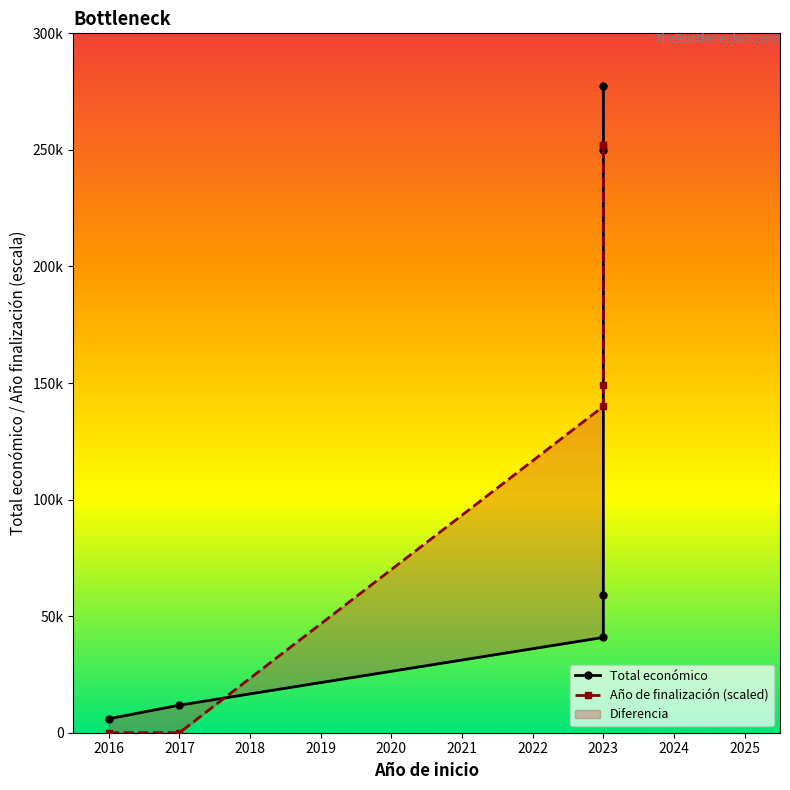

Is it true that Total económico equals 32595.6 at 2019?

False